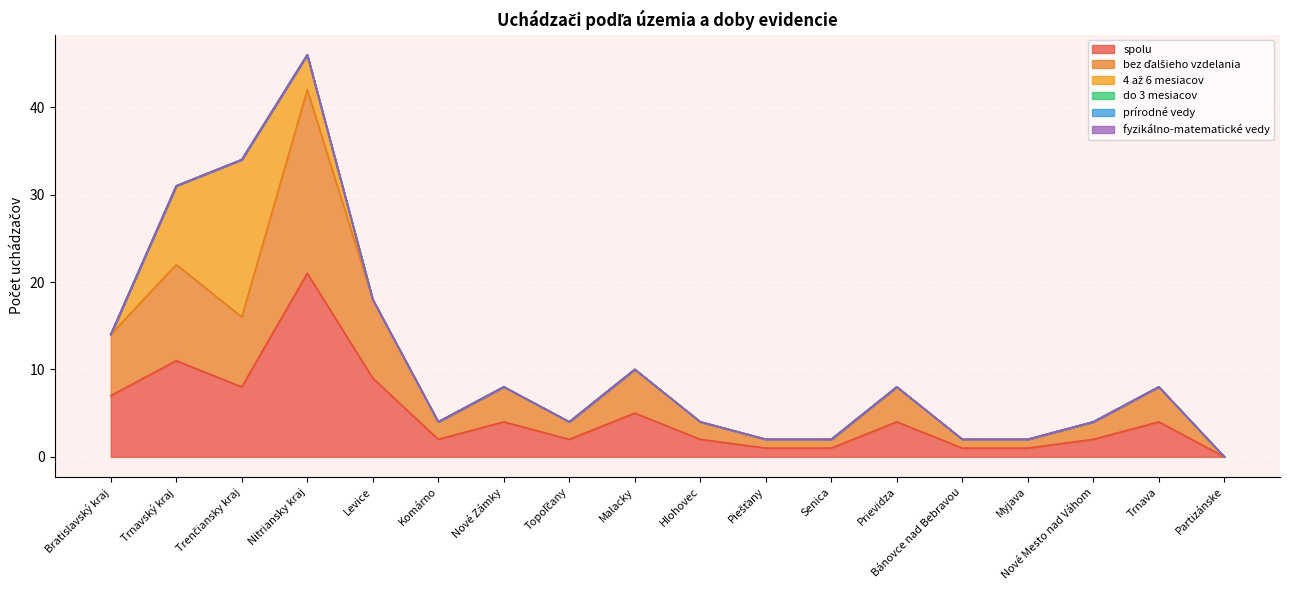

Count the number of categories in the chart.

18